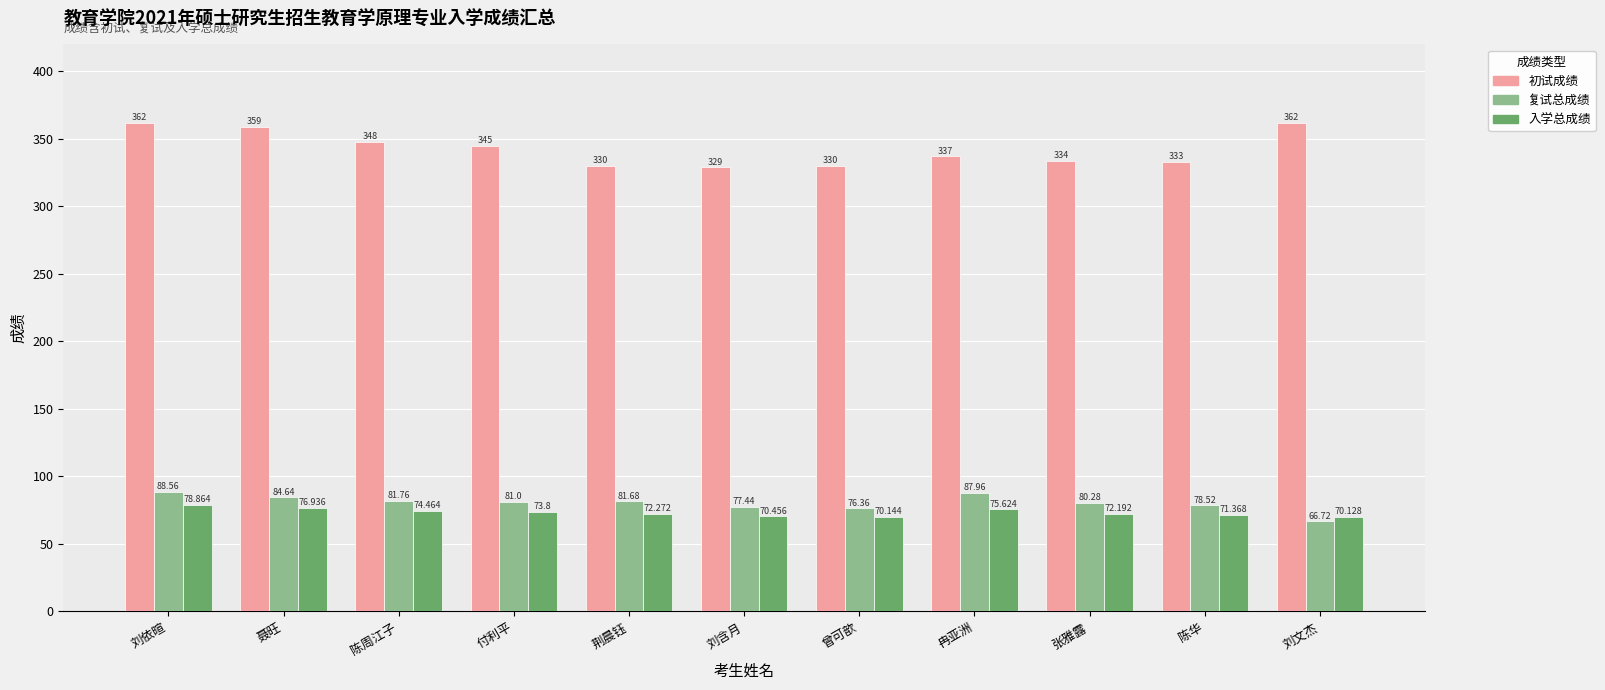

How many data points in 入学总成绩 are above 72?

7